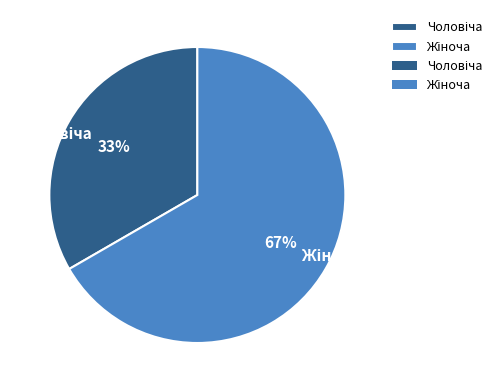

To the nearest percent, what is the average slice percentage?

50%